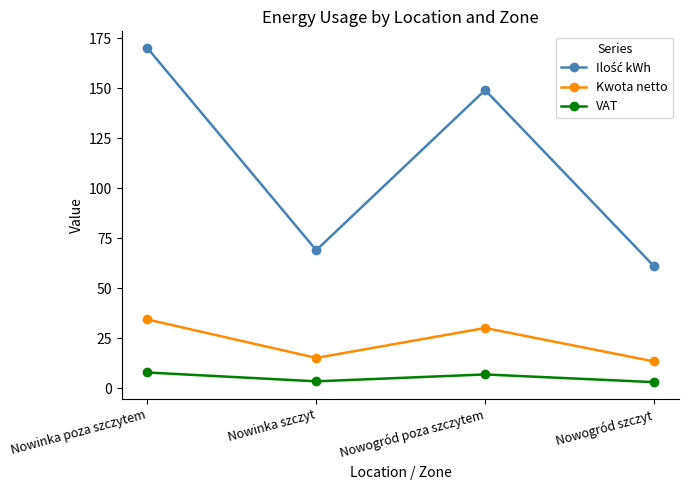

What is the spread (max minus min) of values at Nowogród poza szczytem?

142.1